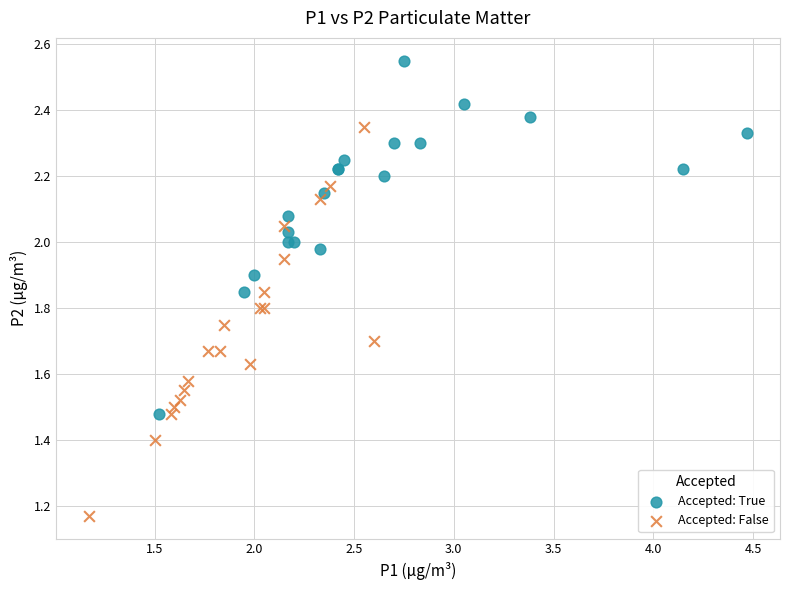

Which series has the widest spread of Y values?

Accepted: False